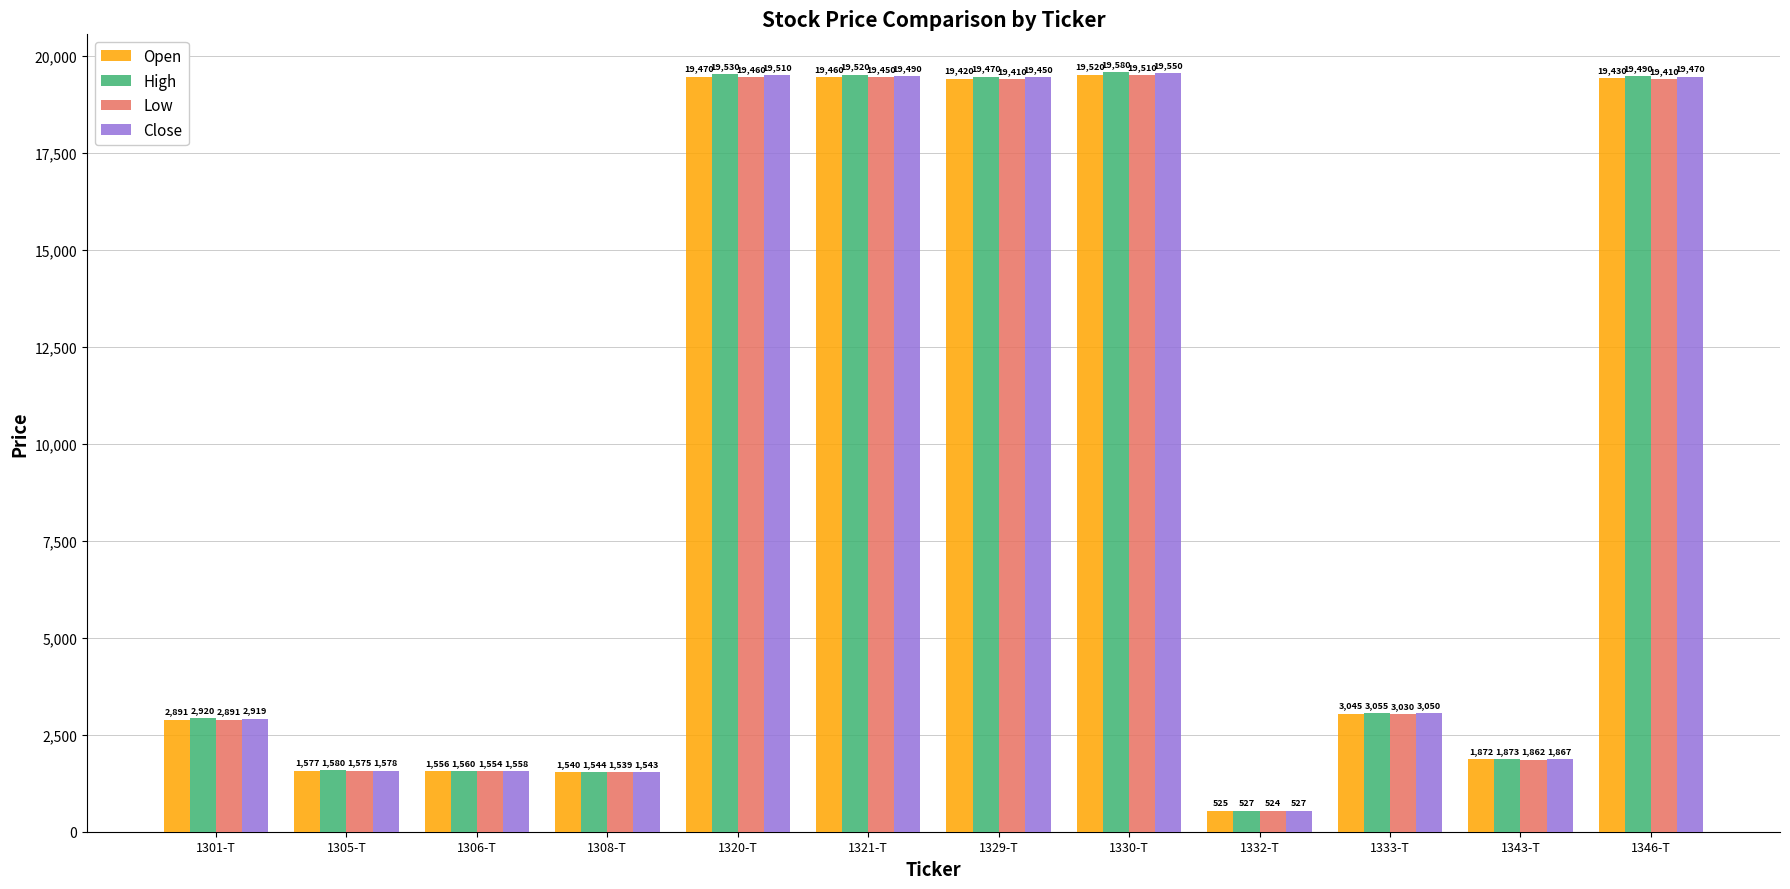

What is the label of the 1st bar from the left?

1301-T